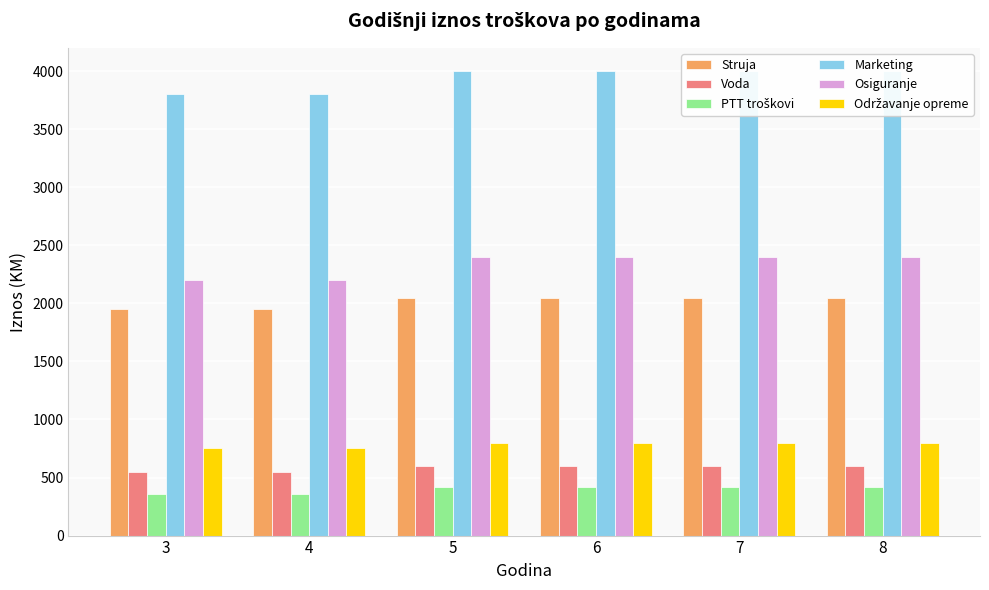

What are all the series names shown in the legend?

Struja, Voda, PTT troškovi, Marketing, Osiguranje, Održavanje opreme